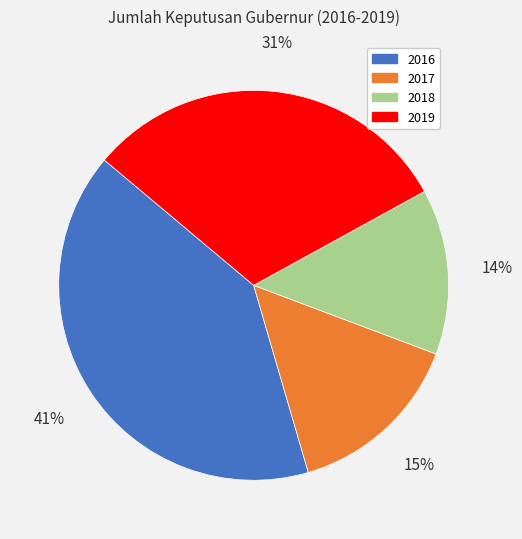

How many slices are in this pie chart?

4